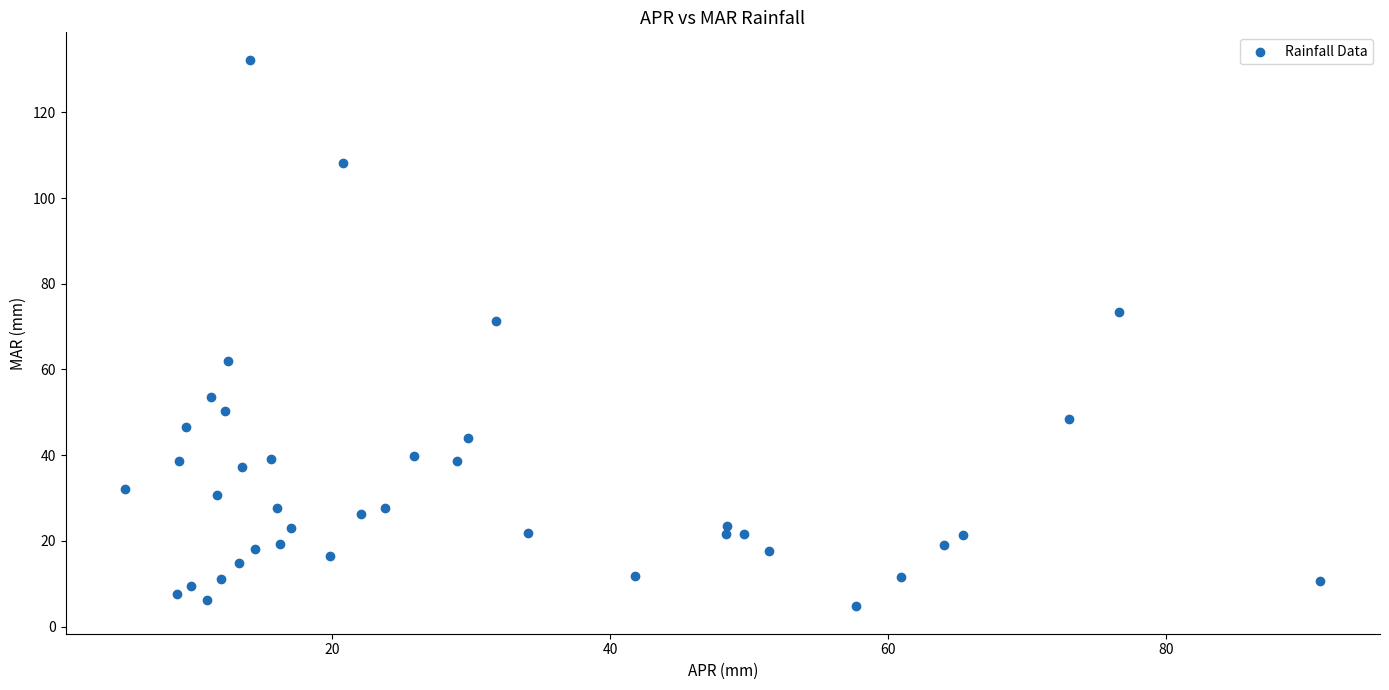

What Y value in the scatter plot is closest to 68?

71.4